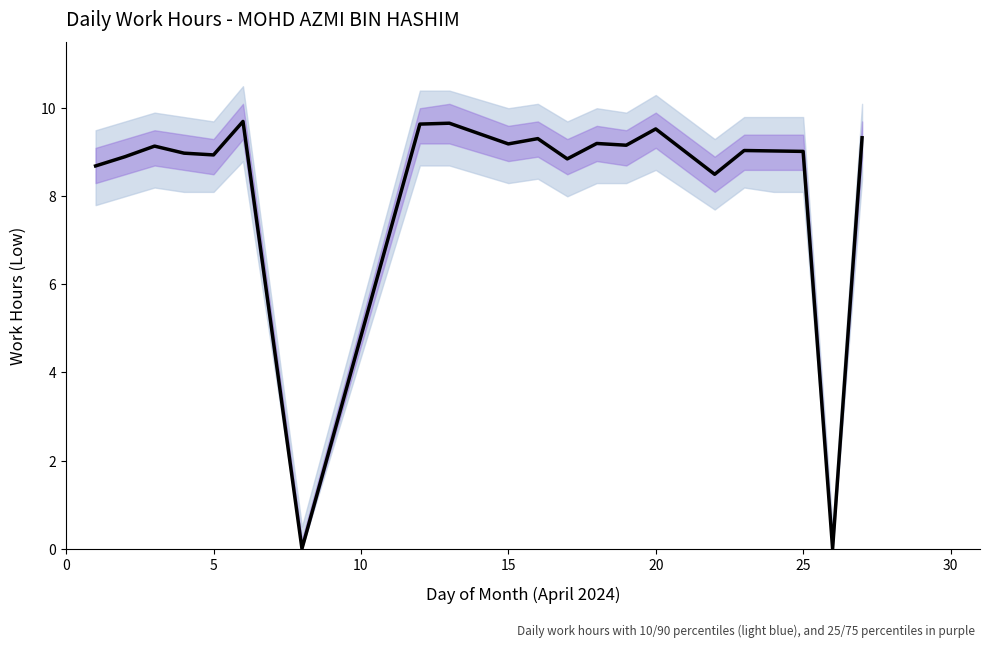

What is the sum of all values?

173.8